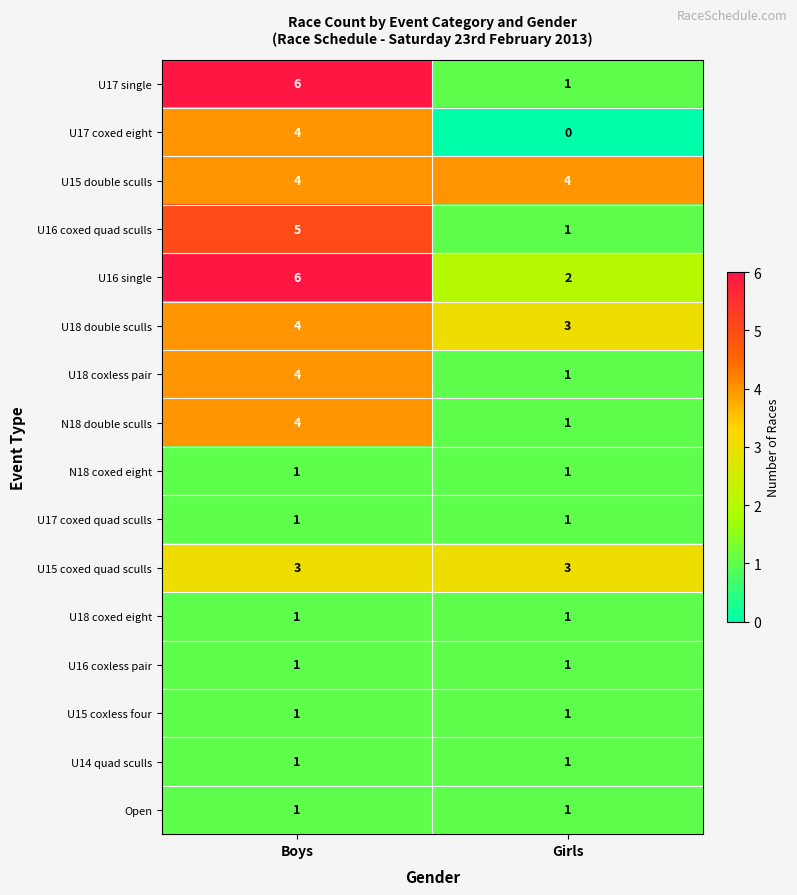

Which series has the widest spread of values?

U17 single